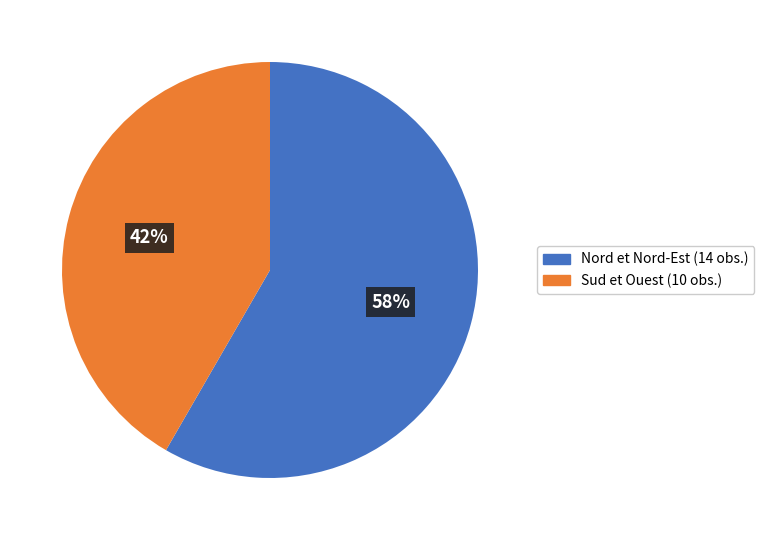

Is there a majority slice in this chart?

Yes